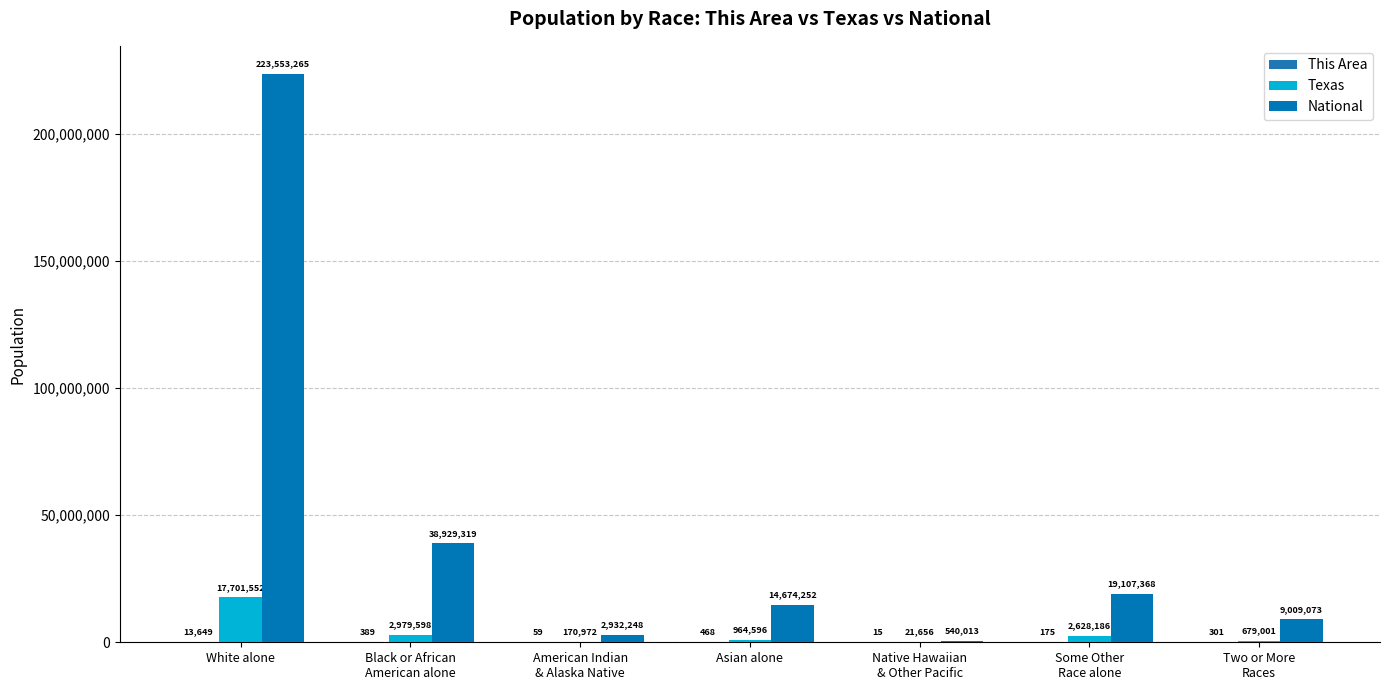

How many series are shown in this chart?

3